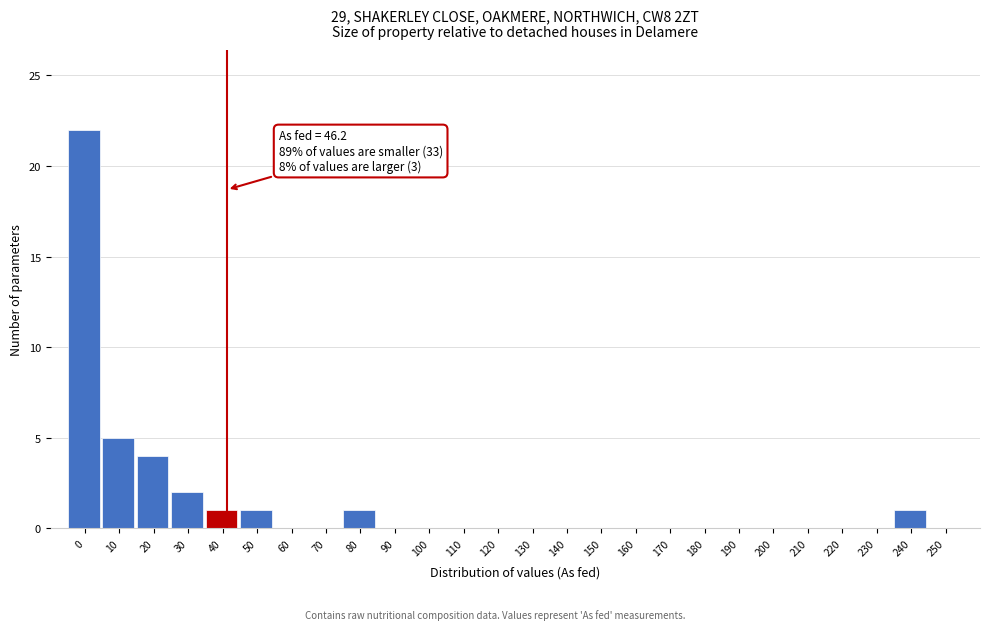

Reading left to right, extract all data points from this chart.

0=22	10=5	20=4	30=2	40=1	50=1	60=0	70=0	80=1	90=0	100=0	110=0	120=0	130=0	140=0	150=0	160=0	170=0	180=0	190=0	200=0	210=0	220=0	230=0	240=1	250=0